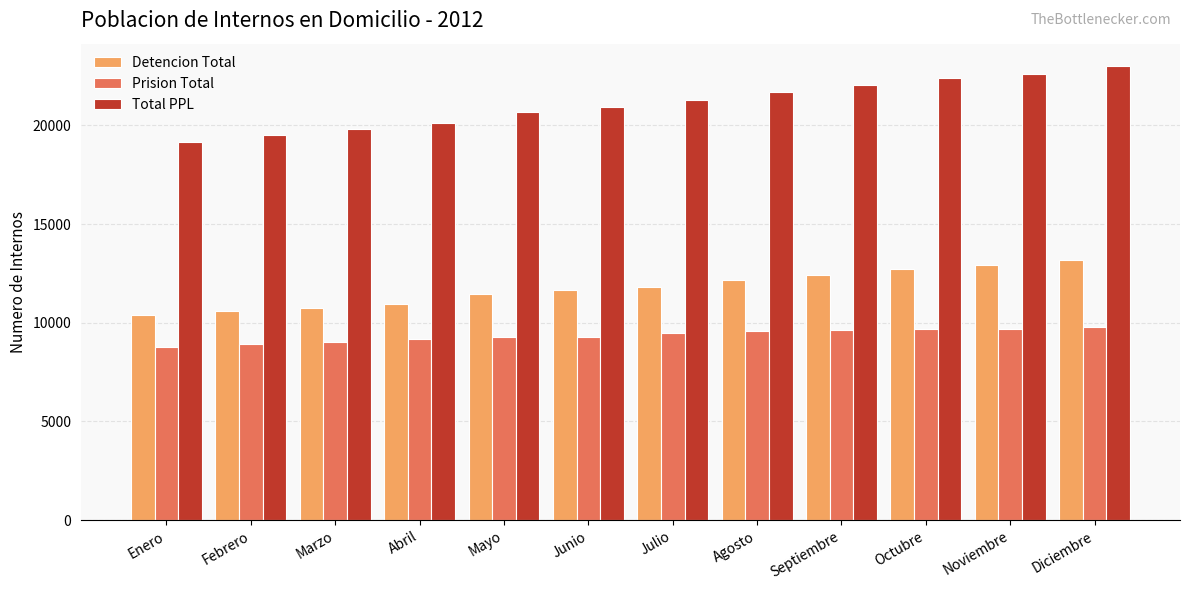

What is the maximum value for Detencion Total?

13185